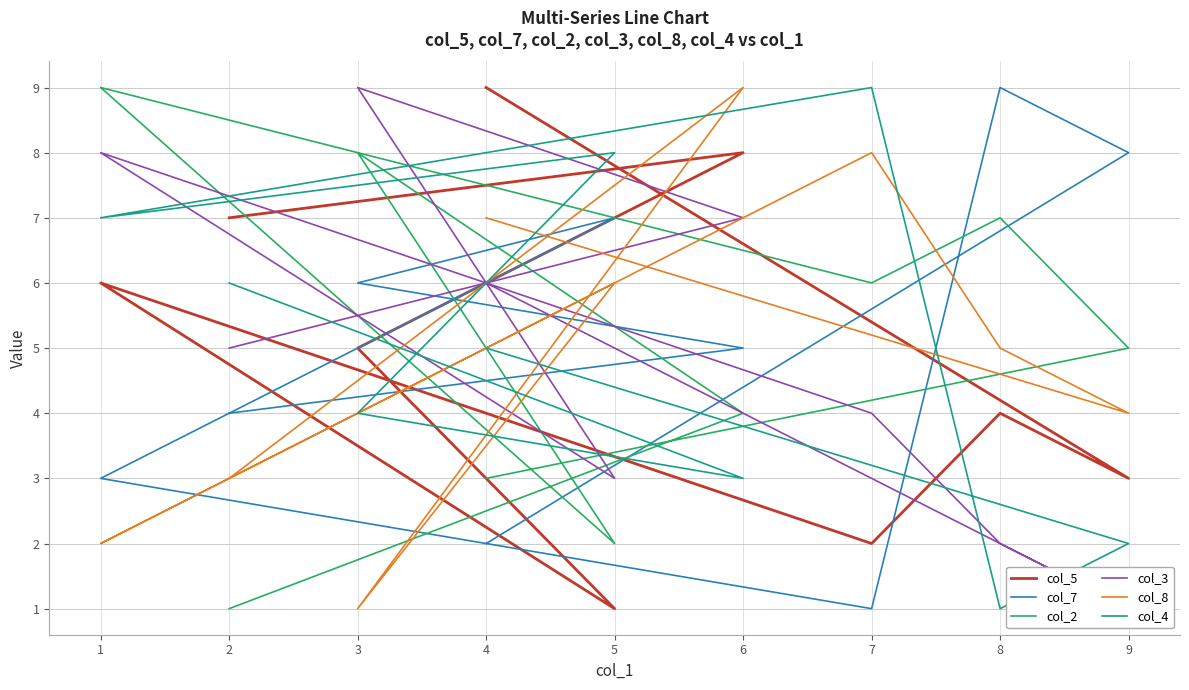

The col_2 series shows 4 at 6. True or false?

True